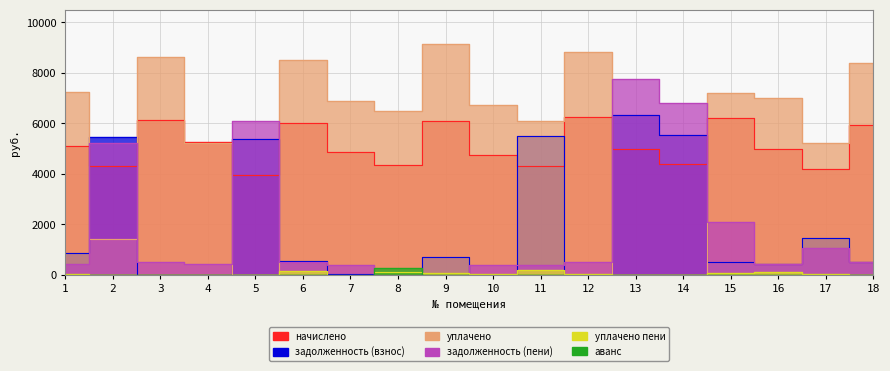

Does the chart display data point markers on the line(s)?

No